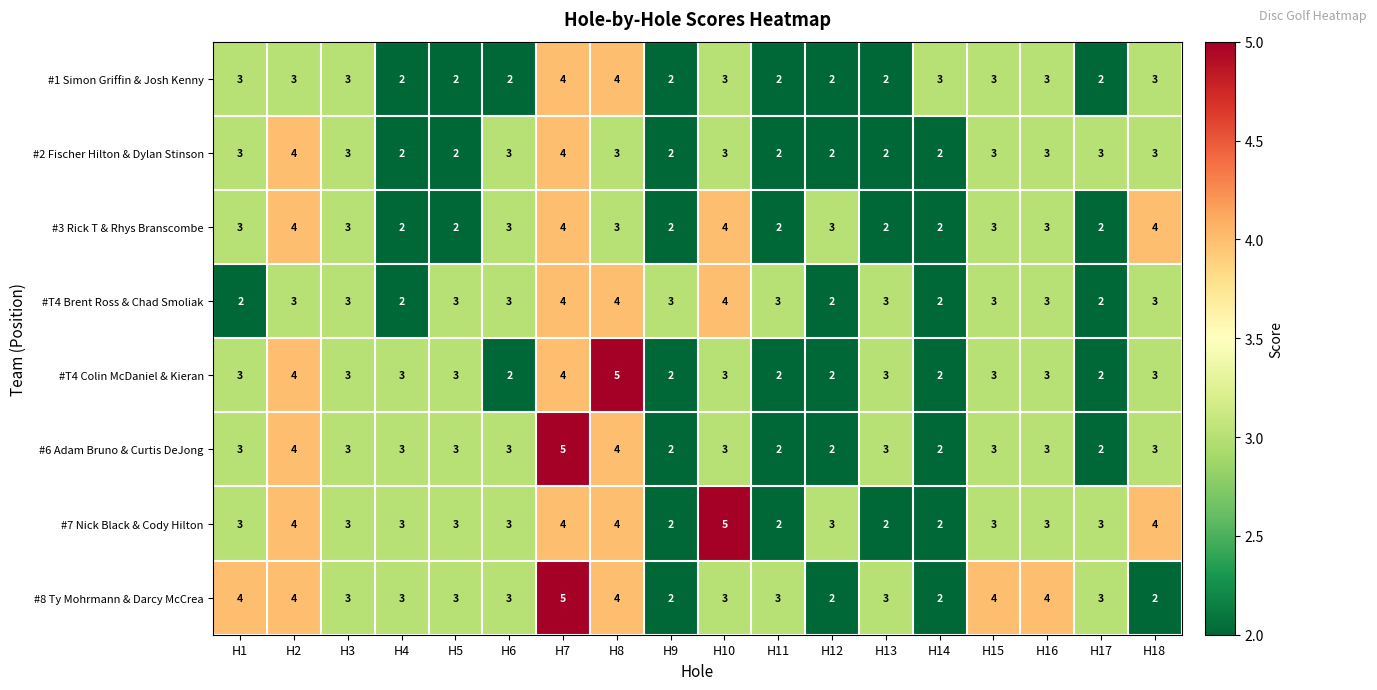

What is the total value across all series at H6?

22